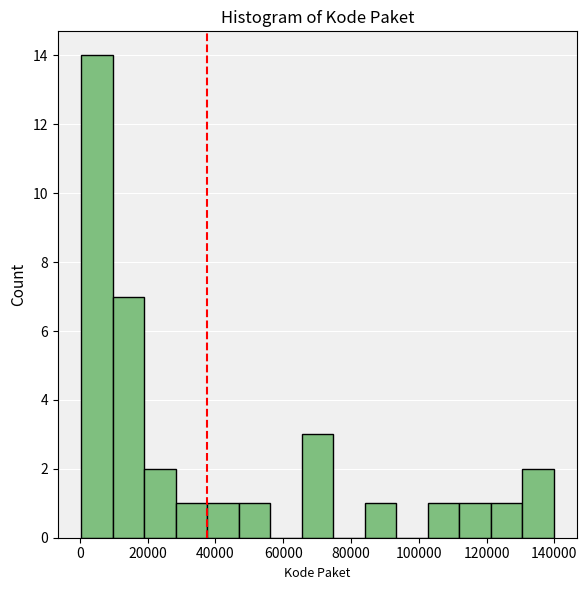

Which range on the x-axis has the tallest bar?

0 to 10000